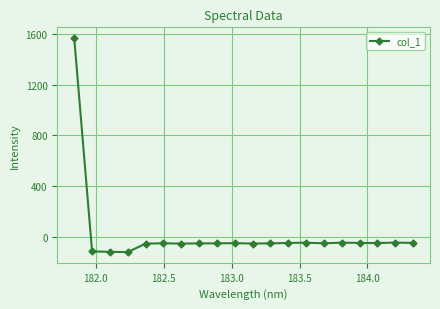

What is the minimum value shown in the chart?

-123.2